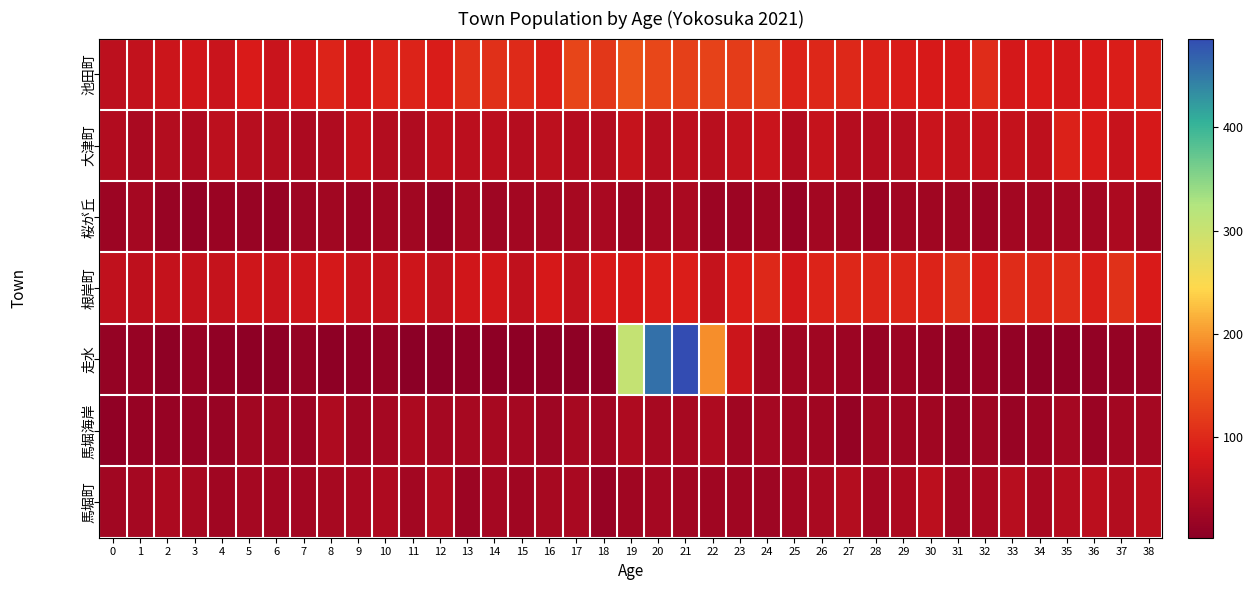

Which category has the lowest value across all series?

11